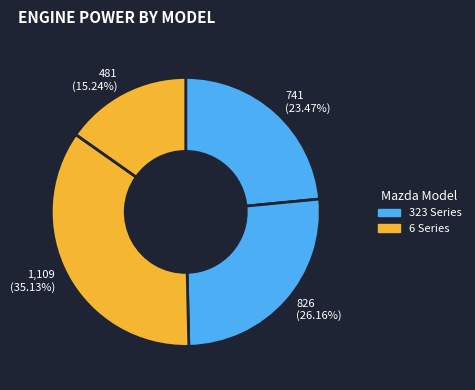

Which slice is the largest?

1,109 (35.13%)